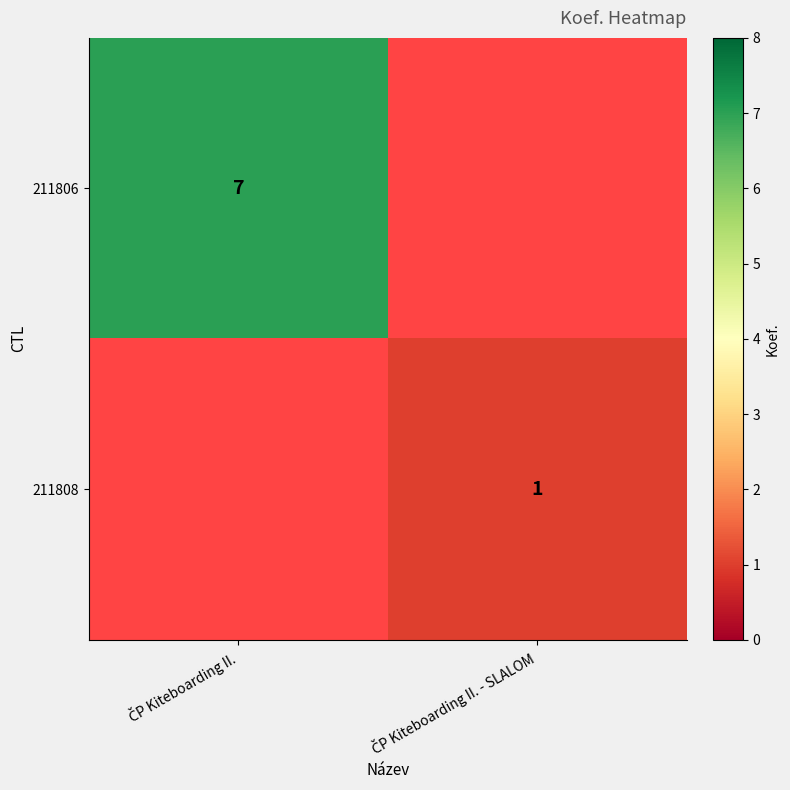

List the labels in order of 211806 value, smallest first.

ČP Kiteboarding II. - SLALOM, ČP Kiteboarding II.